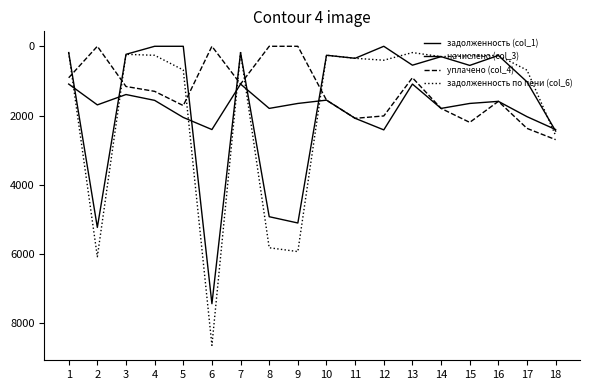

What is the total value across all series at 2?

12997.4